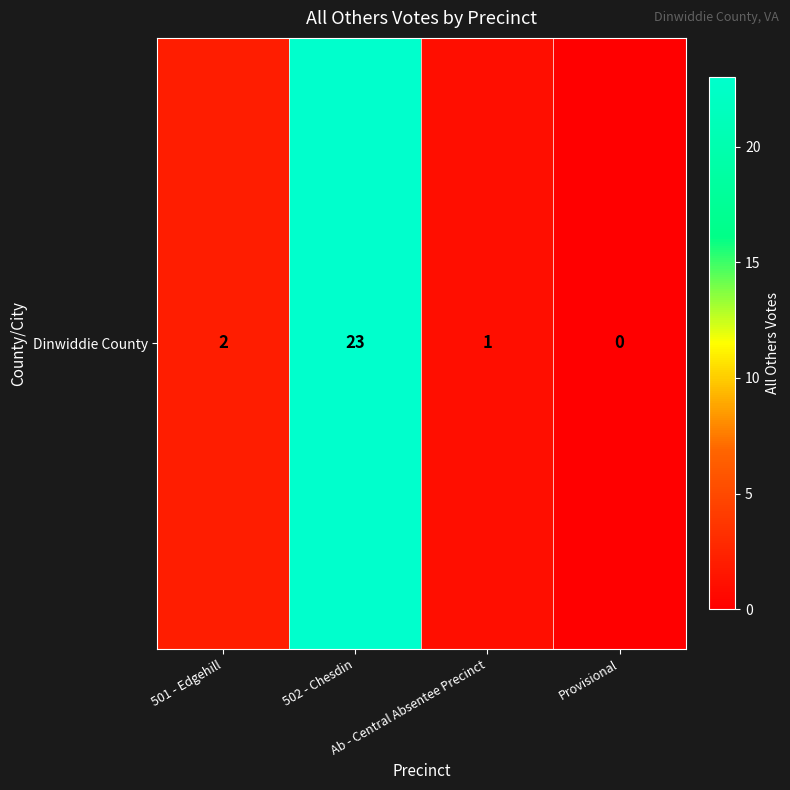

True or false: the data shows 0 at Provisional.

True